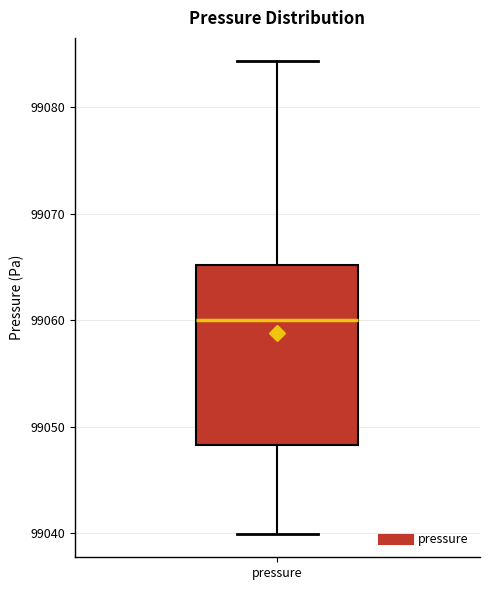

Transcribe this box plot: give where the median line is, the range the box spans, and where the two whiskers end, as read against the y-axis. The values are not printed on the chart, so give them approximately, as read against the axis.

median 99060, box 99048 to 99065, whiskers 99040 to 99084